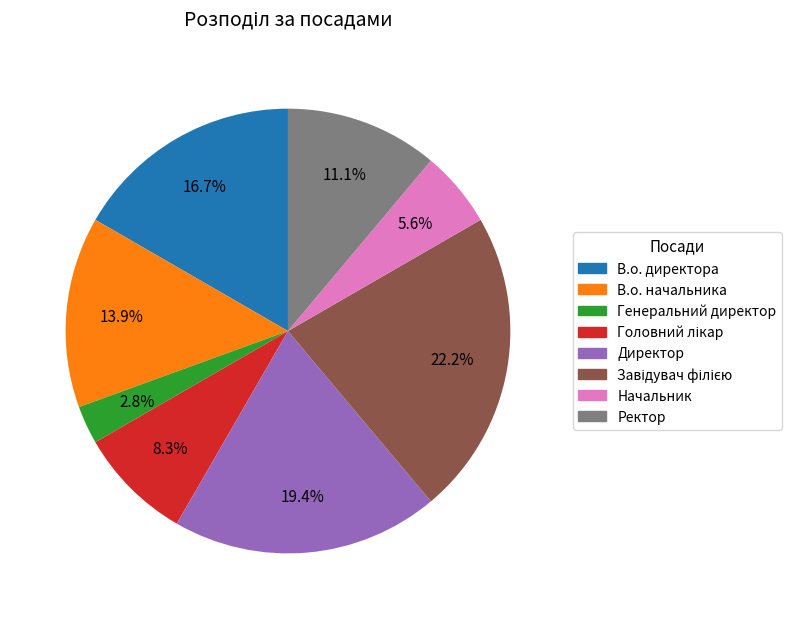

To the nearest percent, what is the average slice percentage?

12%